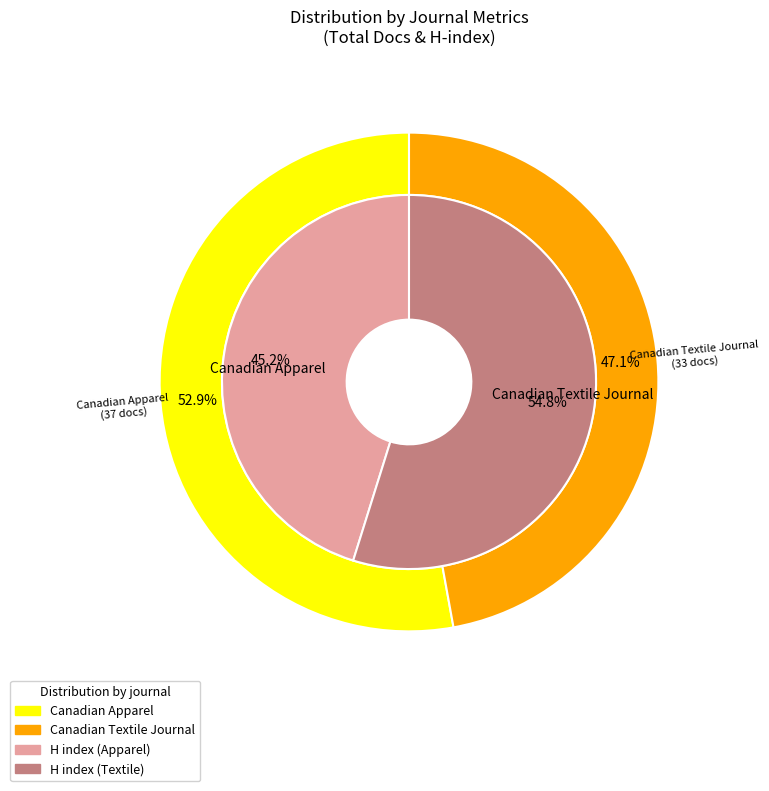

To the nearest percent, what is the average slice percentage?

50%